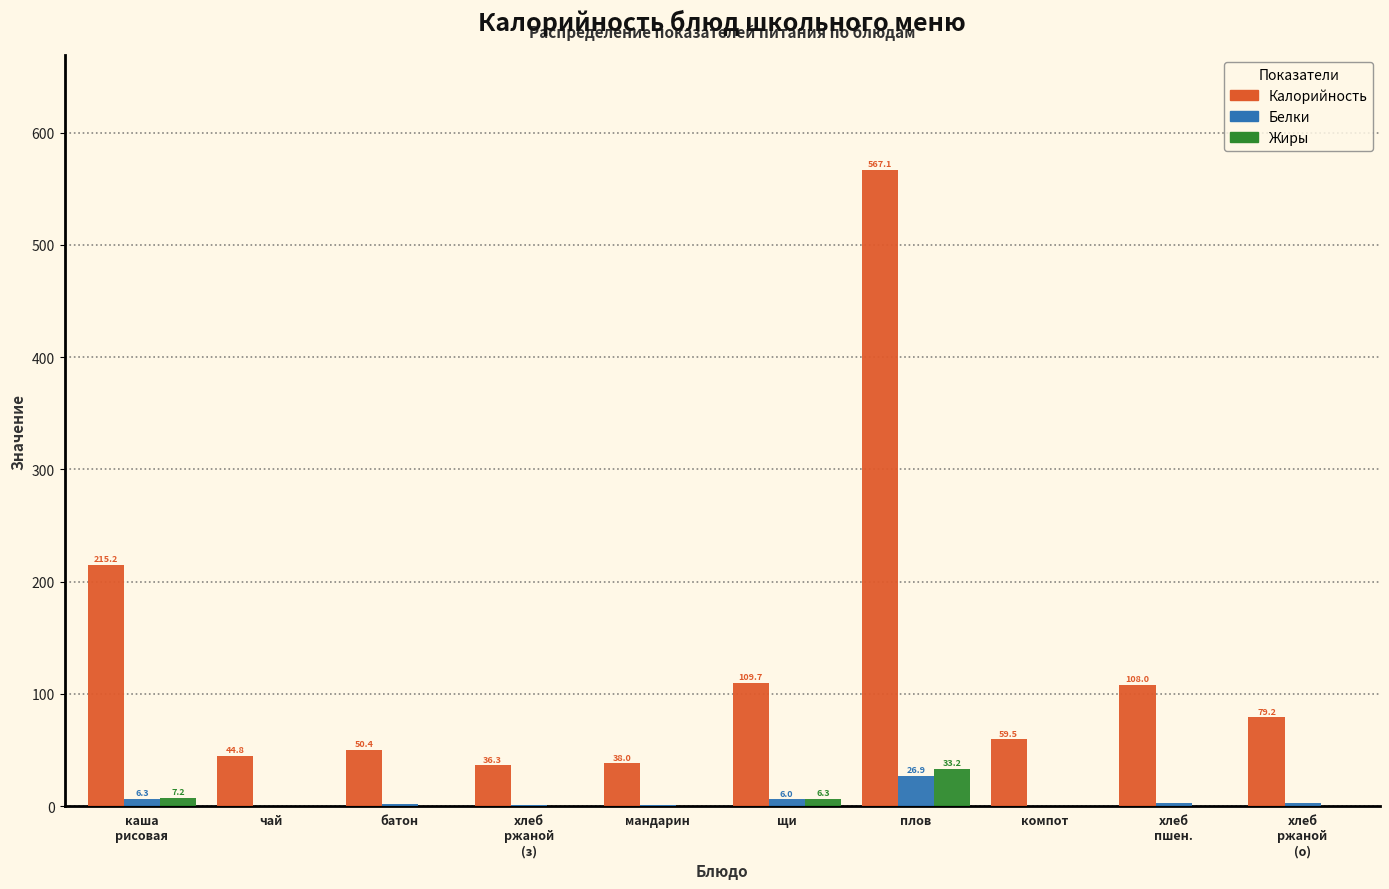

The value of Калорийность at мандарин is 38.0. True or false?

True